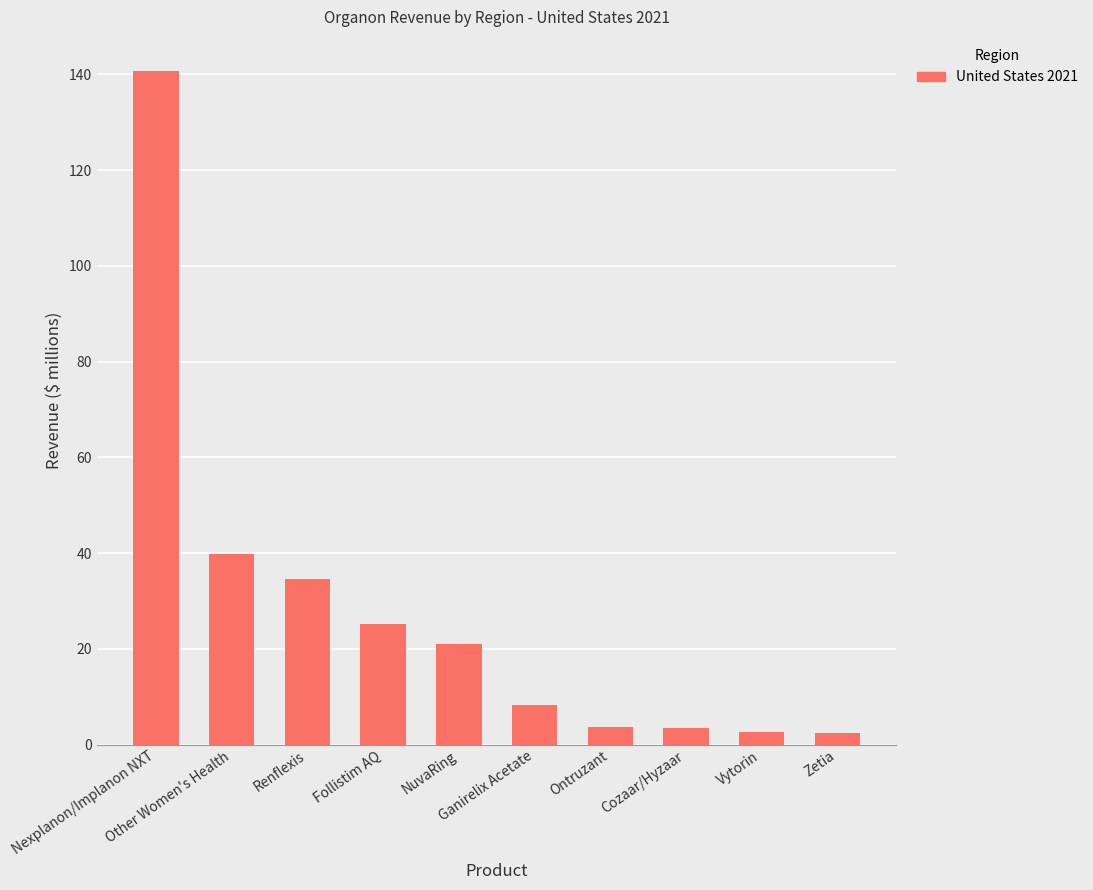

What is the label of the 2nd bar from the right?

Vytorin